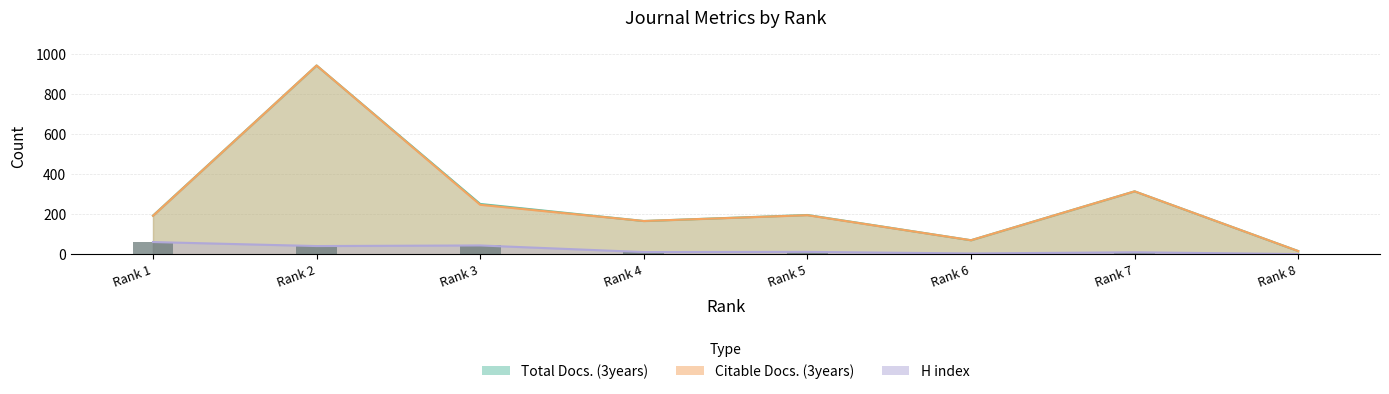

Does the chart contain any negative values?

No